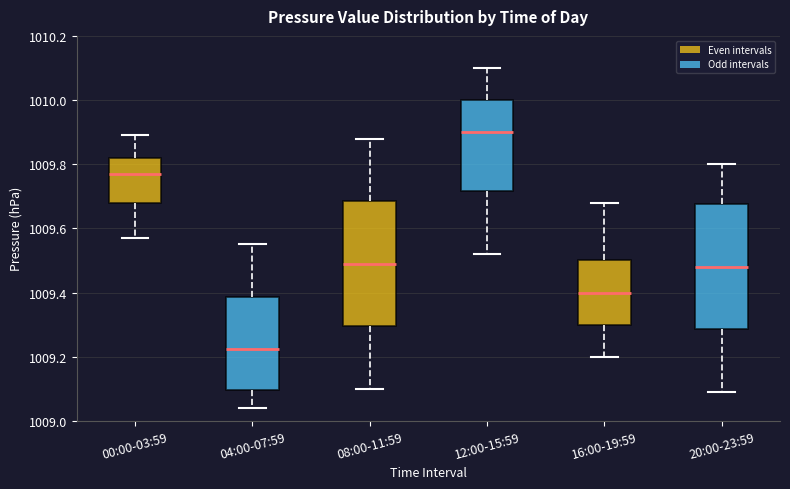

Which box has the highest median line?

12:00-15:59